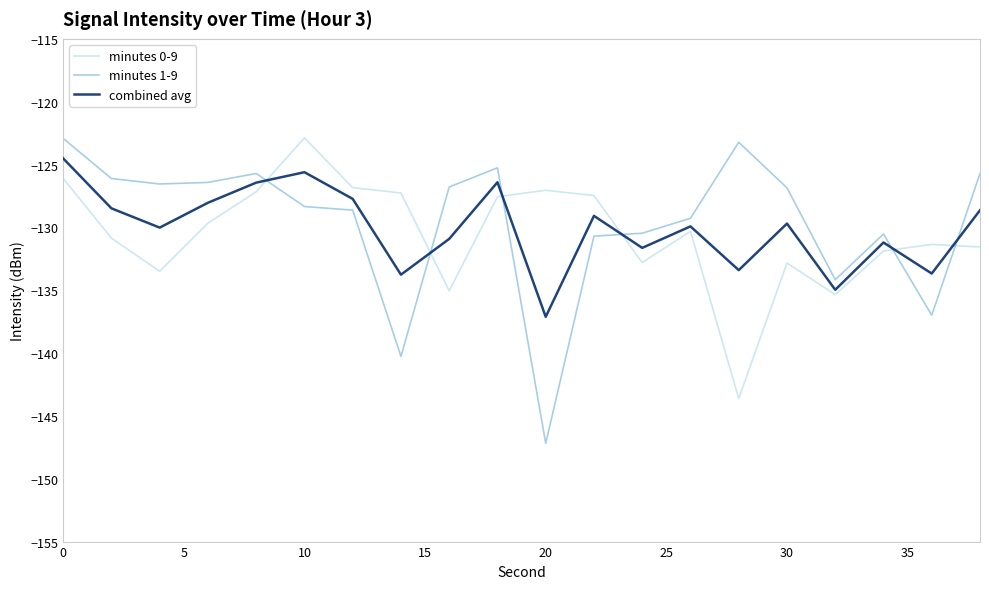

Which series has the largest range (max minus min)?

minutes 1-9